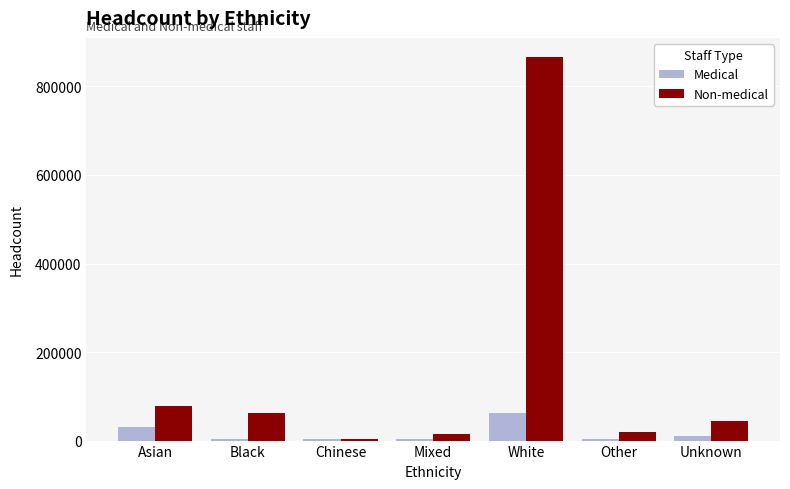

Where does the Medical series first go above 4259?

Asian